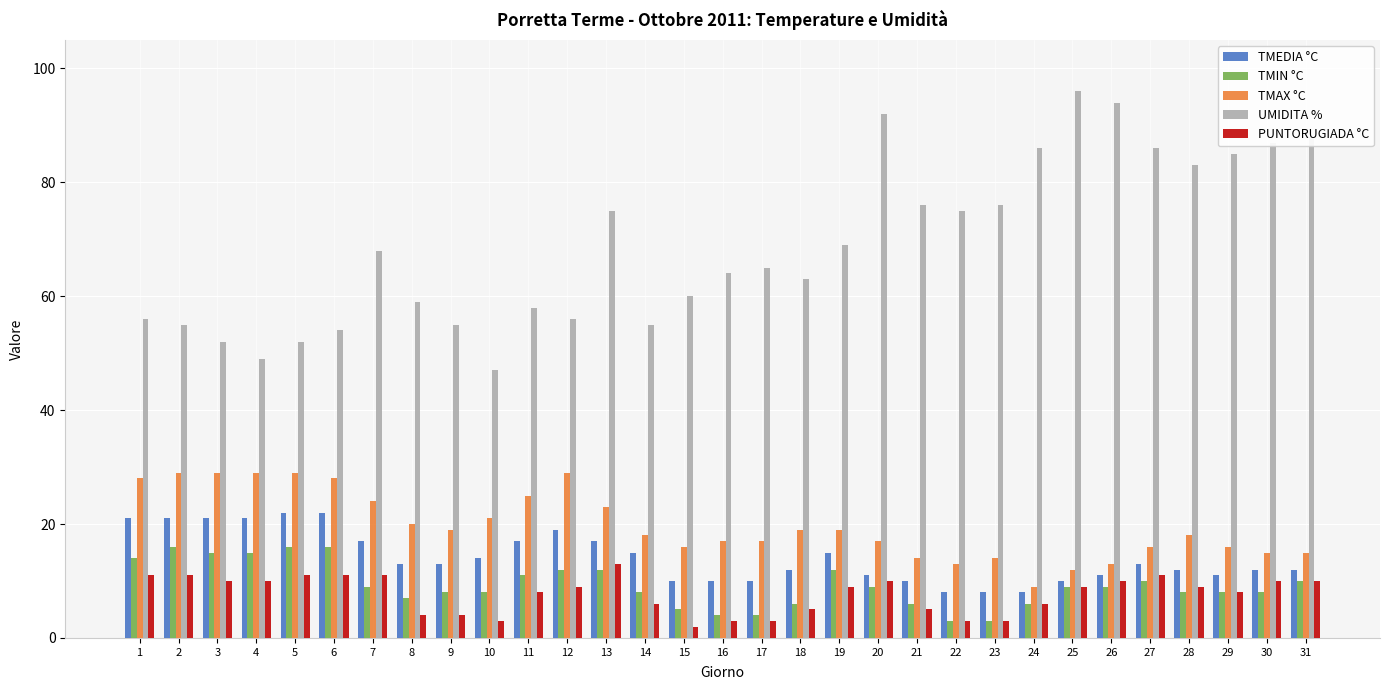

True or false: UMIDITA % has a value of 23 at 15.

False